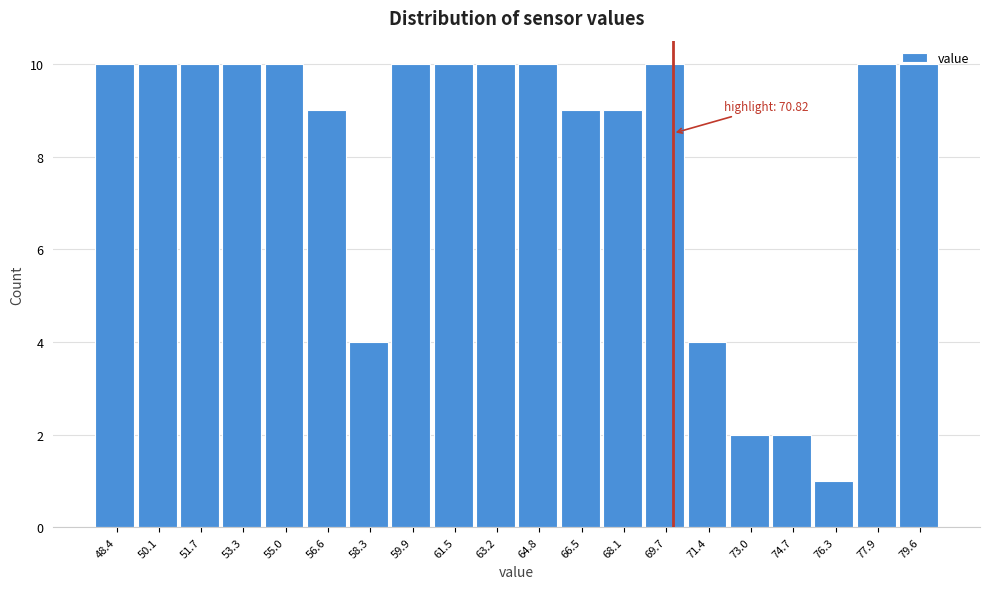

Which label corresponds to the smallest value in the chart?

76.3